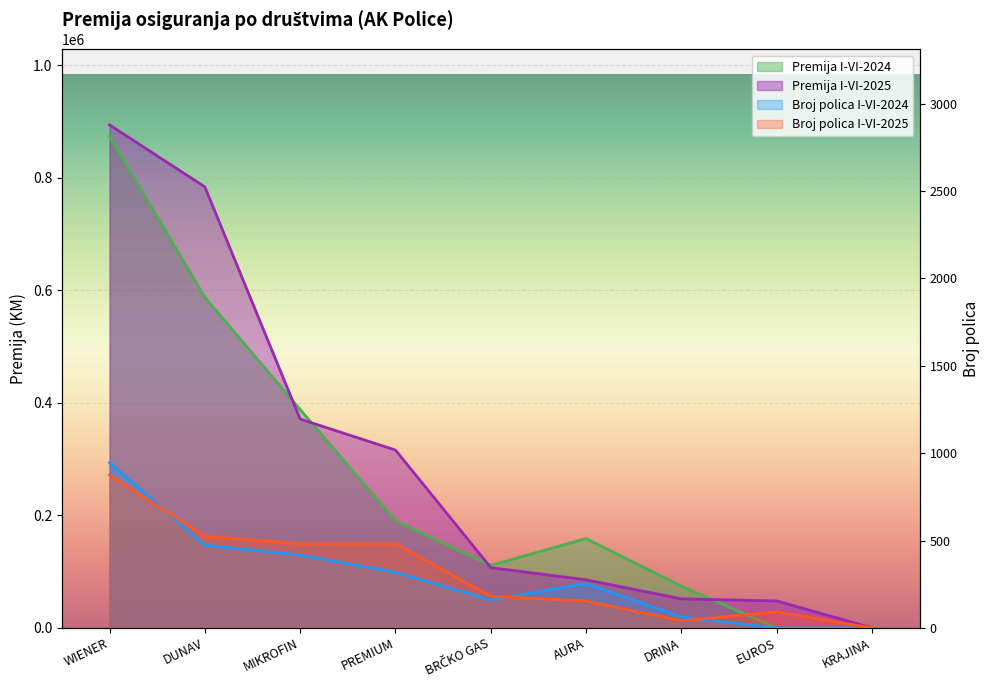

What is the difference between the maximum and minimum values in the Premija I-VI-2025 series?

894001